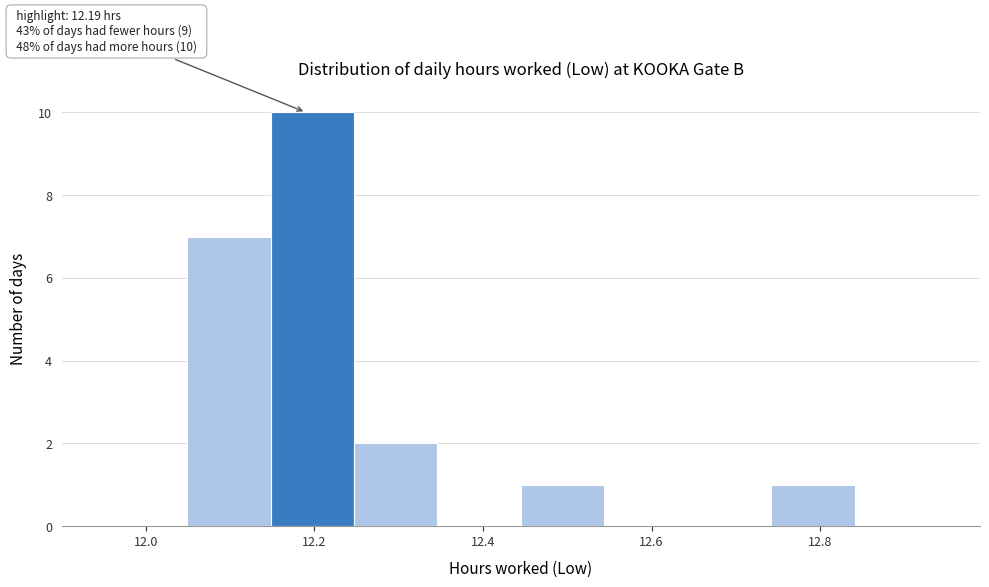

Over which range of the x-axis is the bar tallest?

12.14 to 12.24